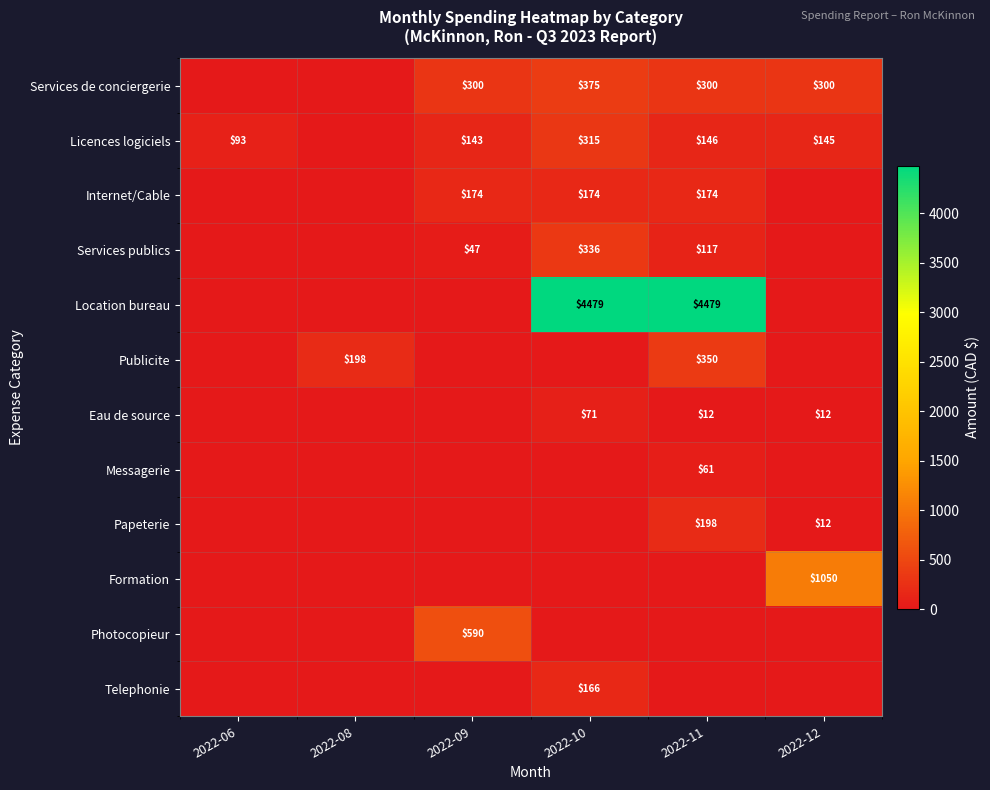

Is it true that Services publics equals 336 at 2022-10?

True